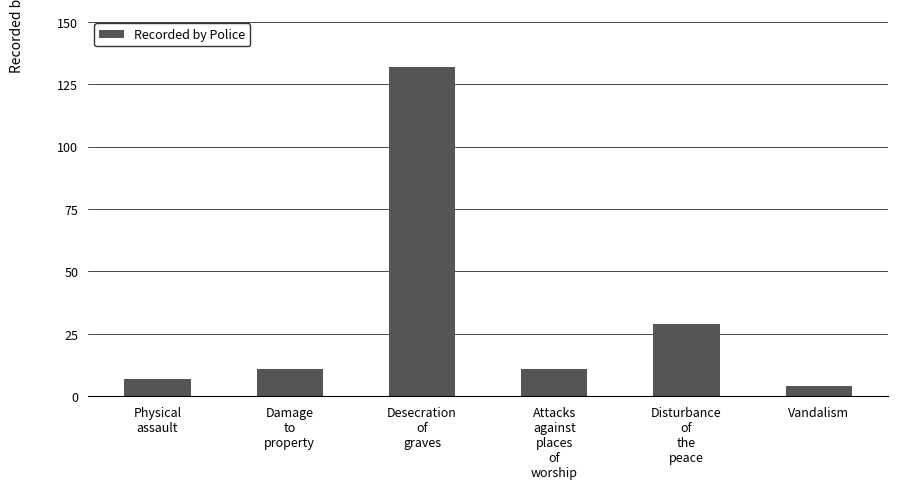

What is the difference between the second highest and minimum values?

25